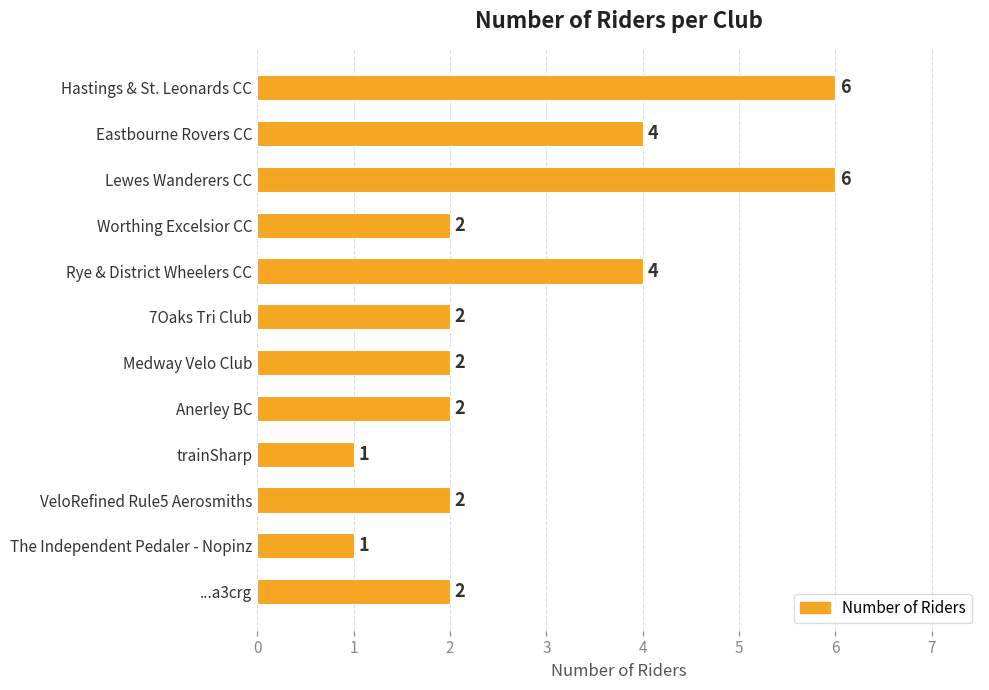

Reading top to bottom, transcribe all the data shown in this chart.

6	4	6	2	4	2	2	2	1	2	1	2